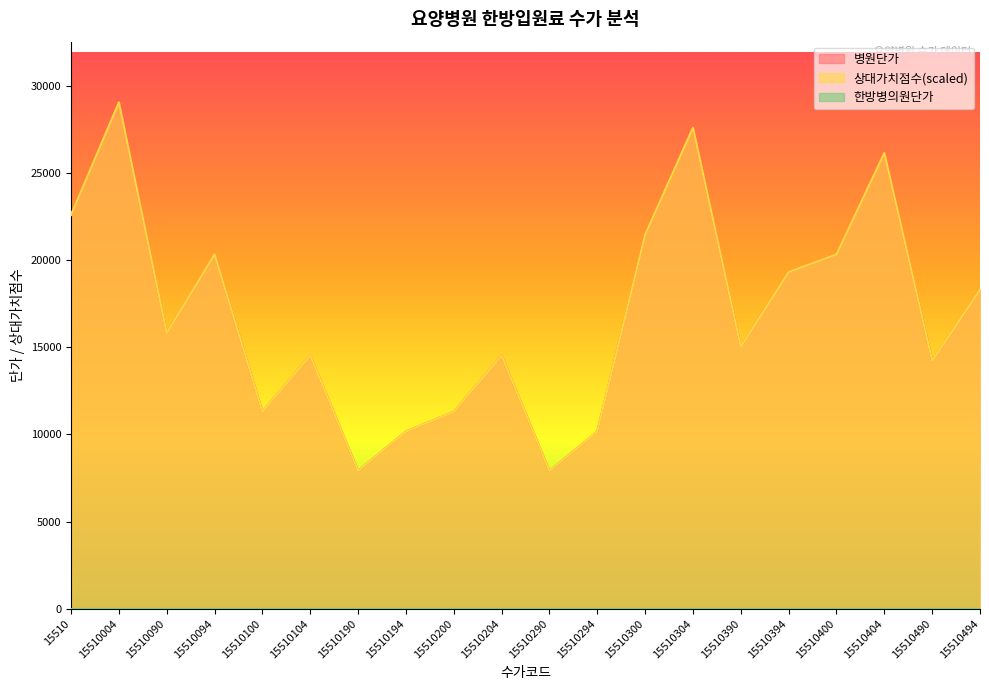

Which series changed the most between 15510094 and 15510194?

병원단가